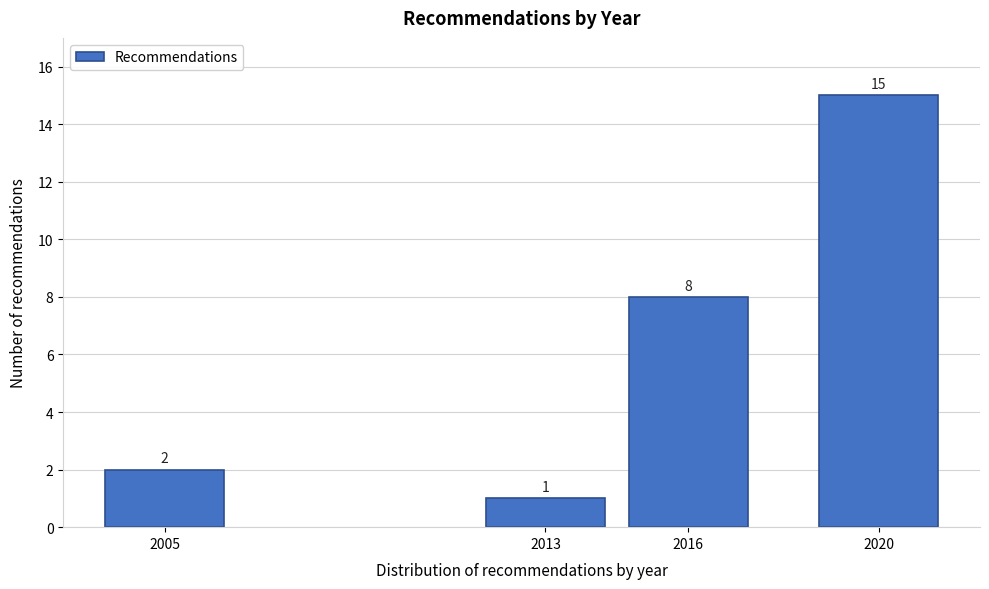

Reading left to right, what are all the values shown in this chart?

2005=2	2013=1	2016=8	2020=15